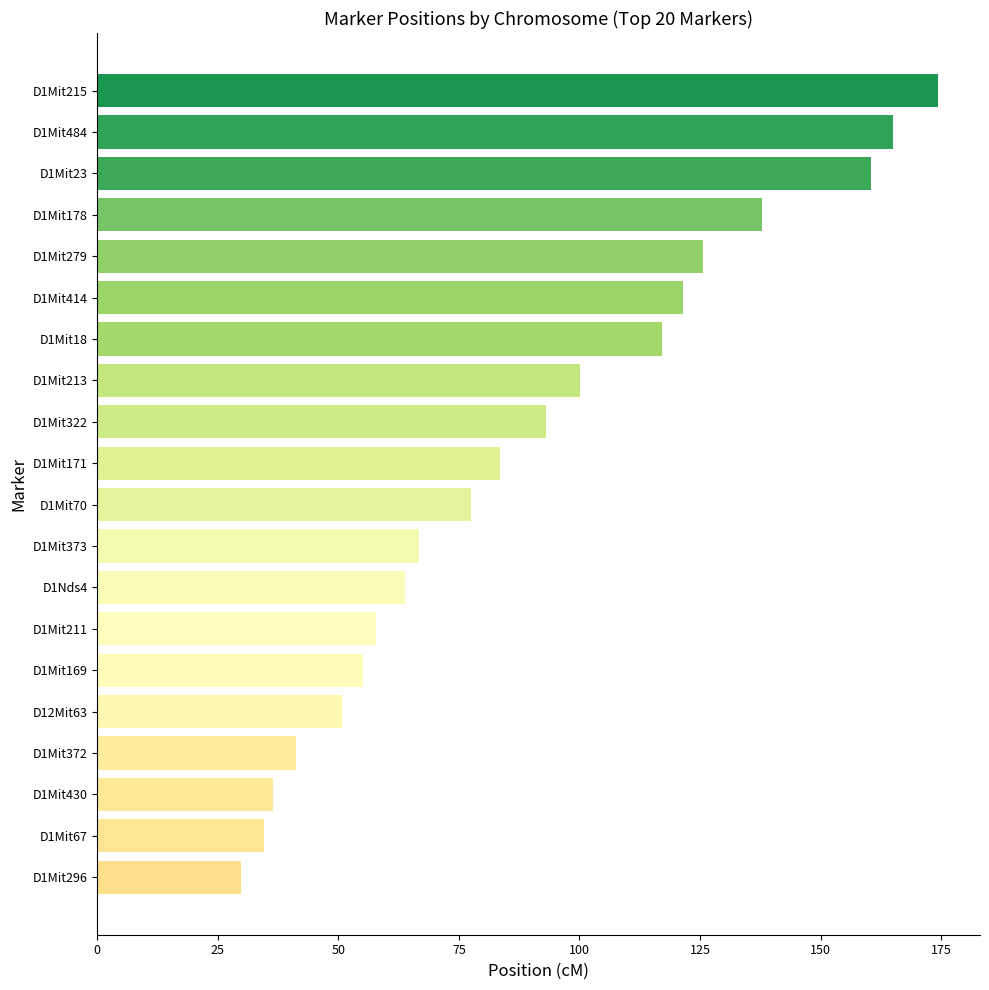

What is the value of the 18th bar from the top?

36.5